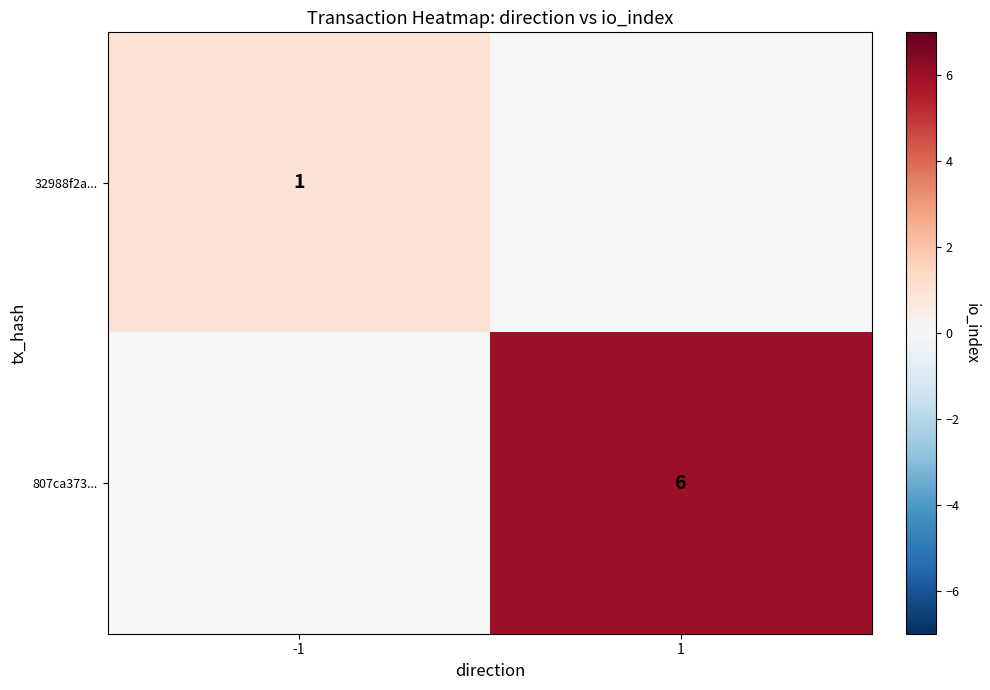

The 32988f2a... series shows 1 at -1. True or false?

True